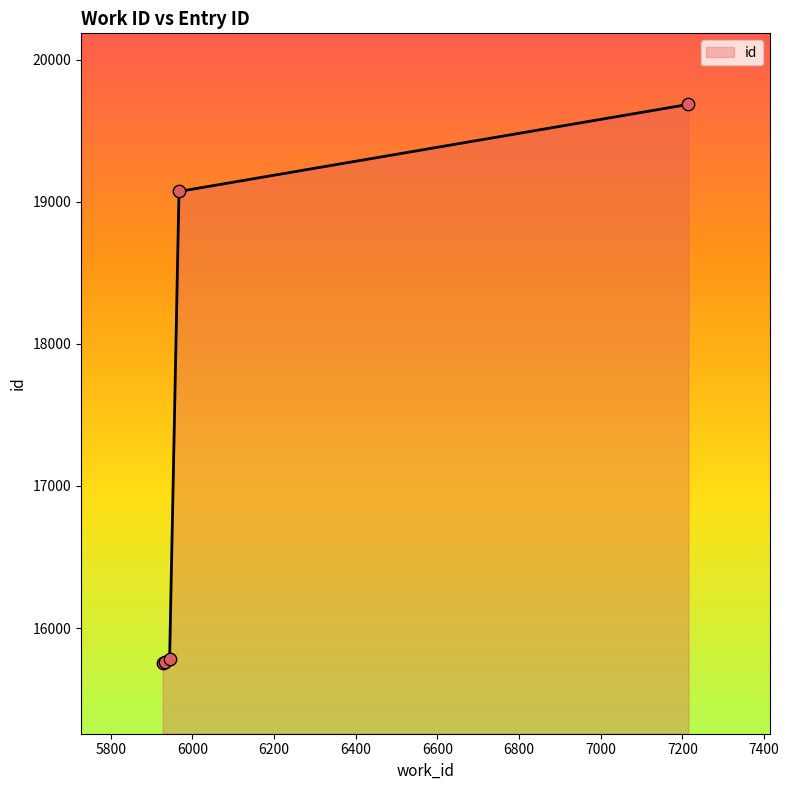

What is the difference between the maximum and second lowest values?

3922